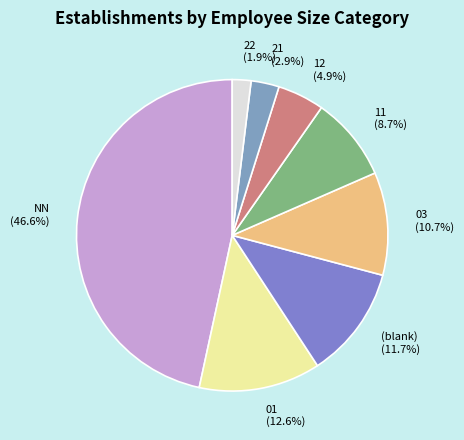

Does 12 represent more than half of the total?

No